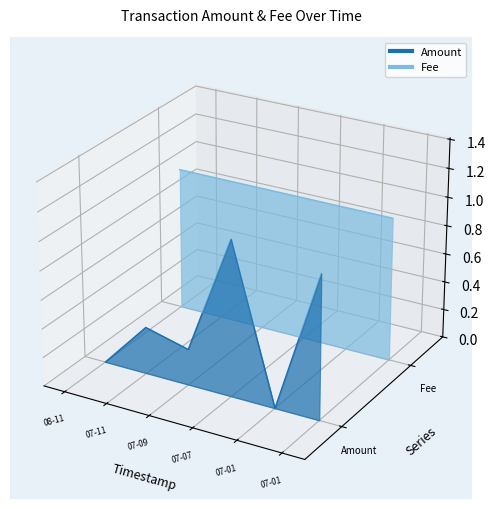

Where is Amount line nearest to the value 0?

07-01